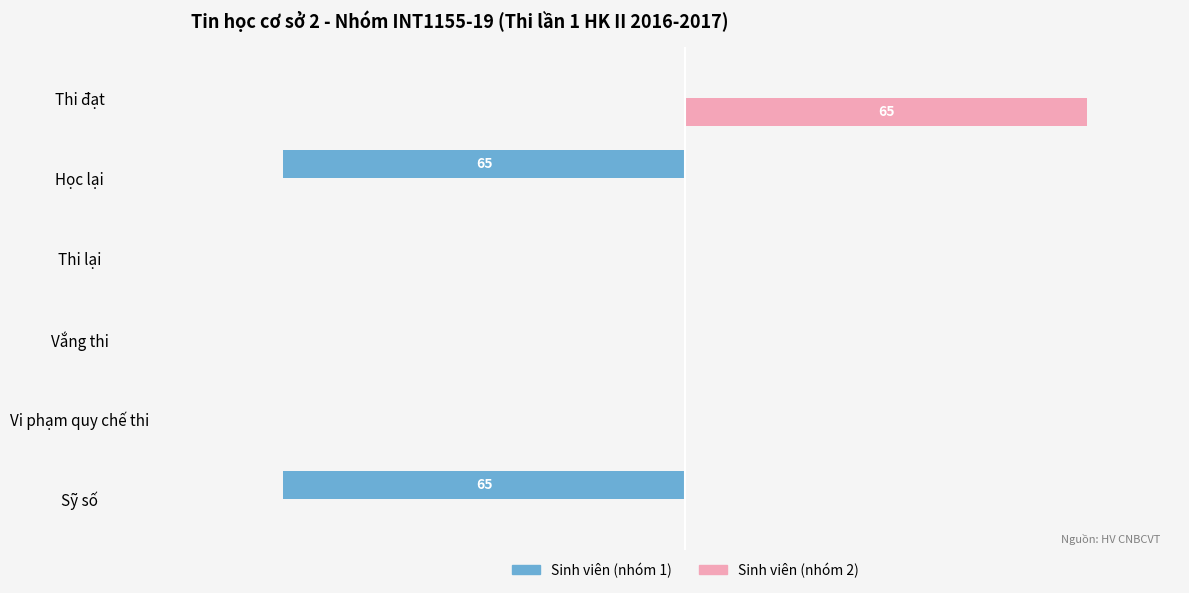

What is the difference between the maximum and minimum values in the Sinh viên (nhóm 2) series?

65